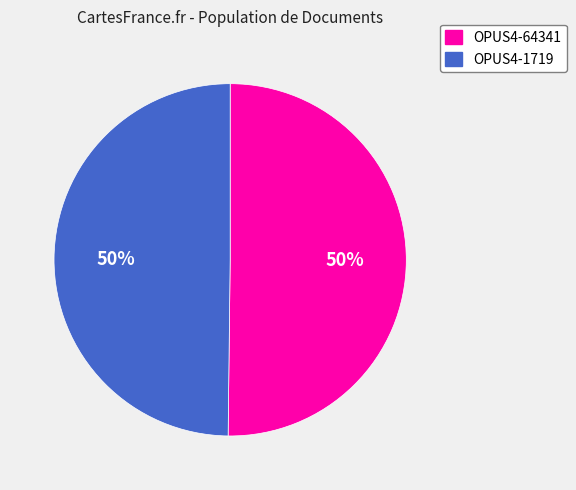

Combined, do OPUS4-64341 and OPUS4-1719 account for over 50%?

Yes